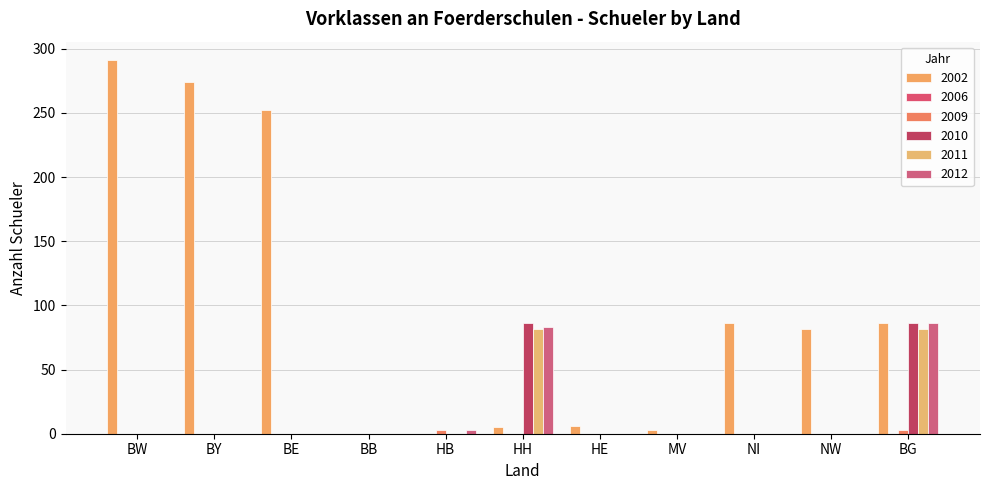

Reading left to right, what are all the values shown in this chart?

2002: BW=291	BY=274	BE=252	BB=0	HB=0	HH=5	HE=6	MV=3	NI=86	NW=82	BG=86
2009: BW=0	BY=0	BE=0	BB=0	HB=3	HH=0	HE=0	MV=0	NI=0	NW=0	BG=3
2010: BW=0	BY=0	BE=0	BB=0	HB=0	HH=86	HE=0	MV=0	NI=0	NW=0	BG=86
2011: BW=0	BY=0	BE=0	BB=0	HB=0	HH=82	HE=0	MV=0	NI=0	NW=0	BG=82
2012: BW=0	BY=0	BE=0	BB=0	HB=3	HH=83	HE=0	MV=0	NI=0	NW=0	BG=86